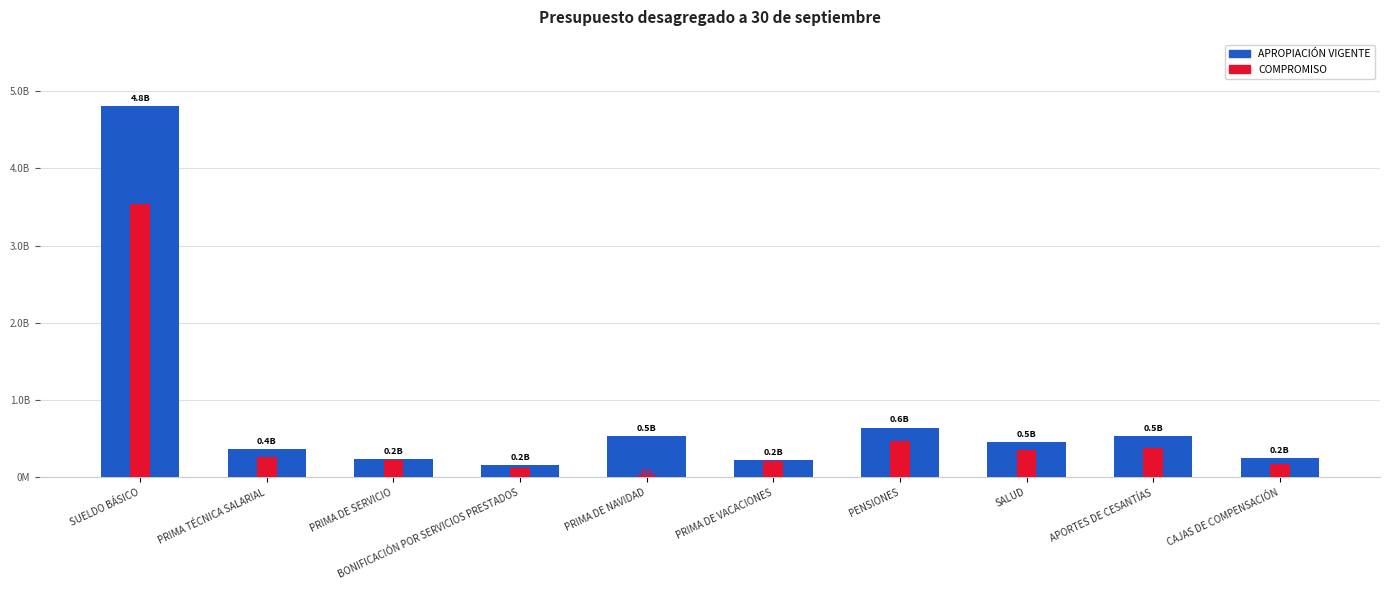

What is the value of the APROPIACIÓN VIGENTE bar at the 6th from the left?

220000000